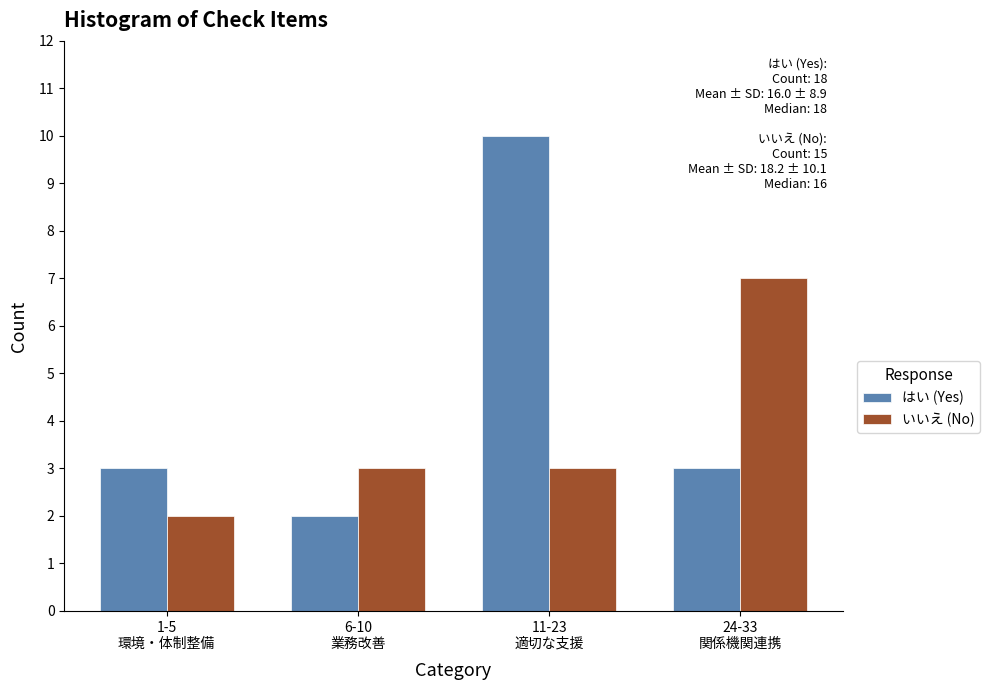

Reading right to left, extract all data points from this chart.

はい (Yes): 3	10	2	3
いいえ (No): 7	3	3	2